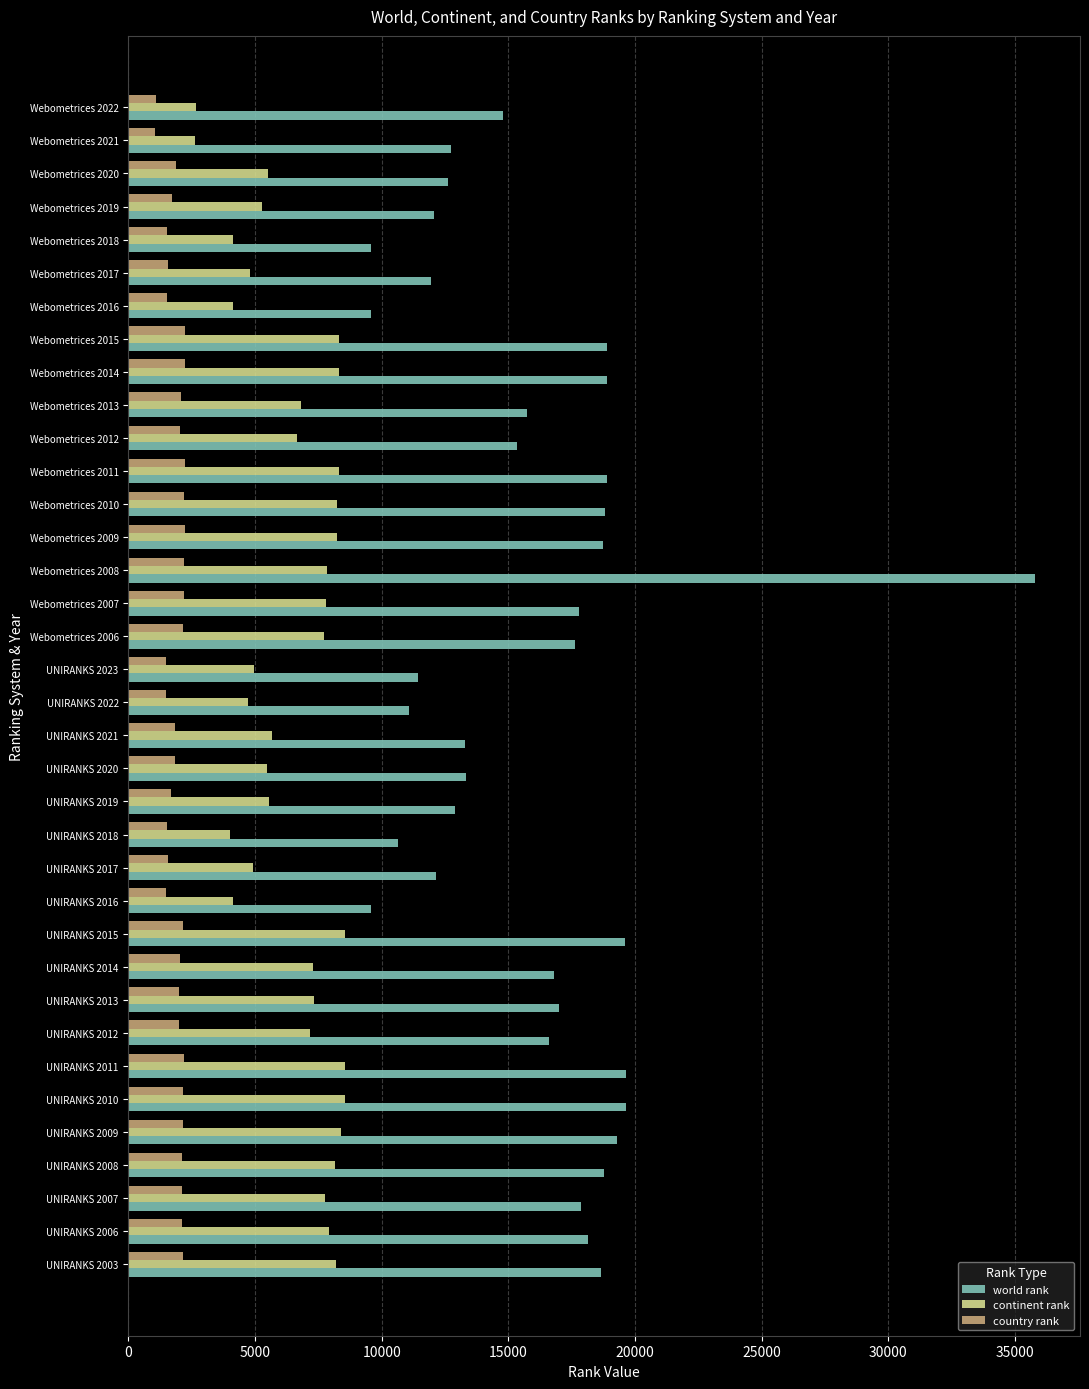

What is the lowest value of the world rank series?

9572